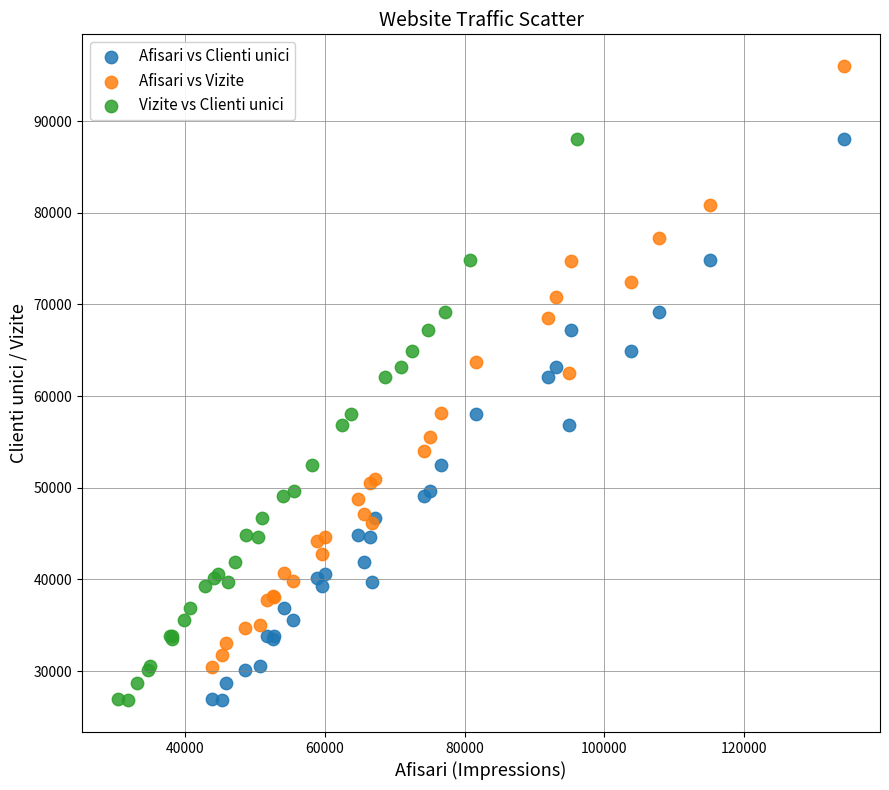

Which series reaches the maximum Y coordinate?

Afisari vs Vizite